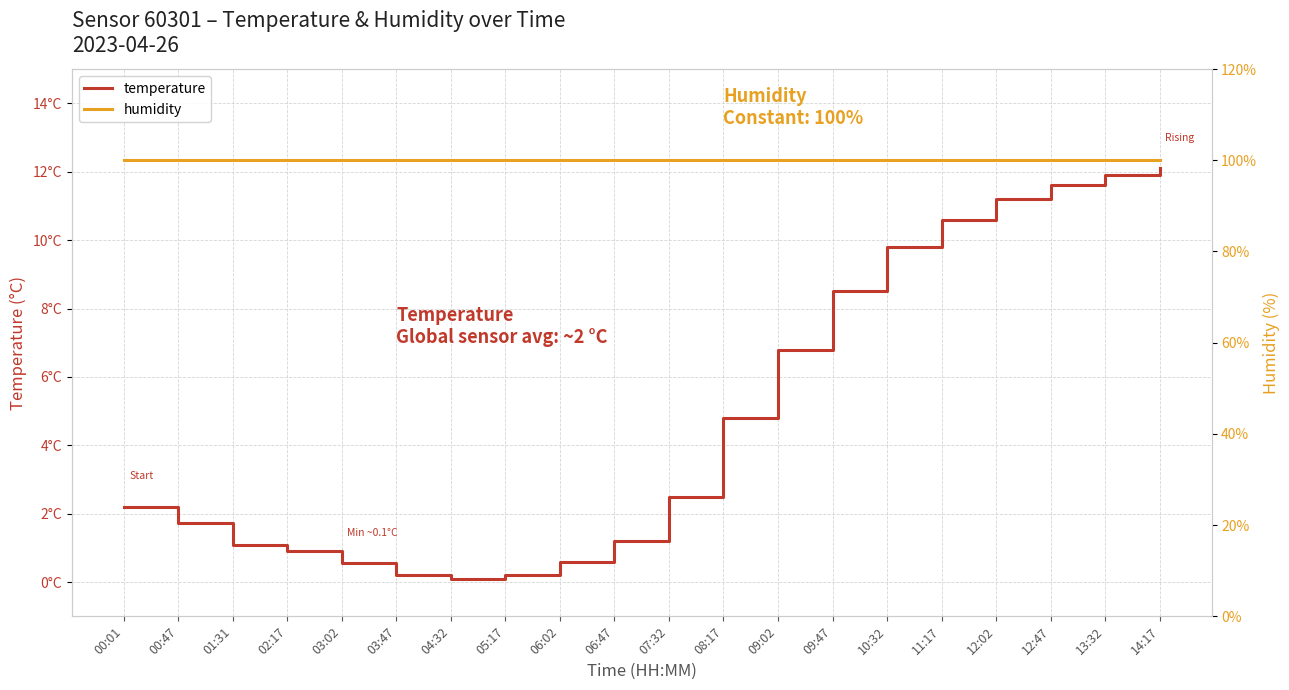

What is the difference between the highest and lowest values at 07:32?

97.5